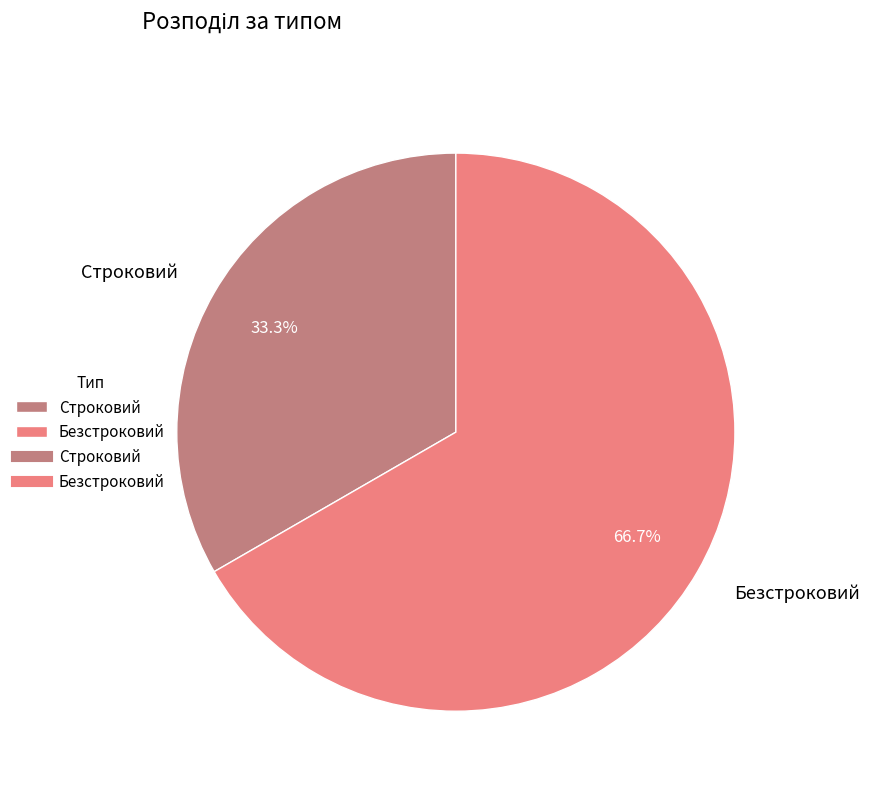

What is the ratio of the value at Строковий to the value at Безстроковий?

0.5